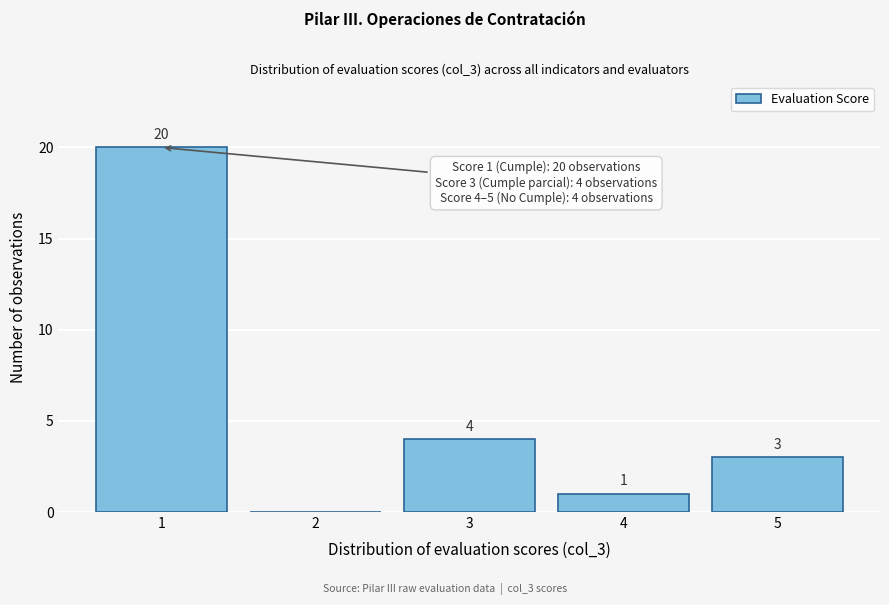

Reading left to right, extract all data points from this chart.

1=20	2=0	3=4	4=1	5=3